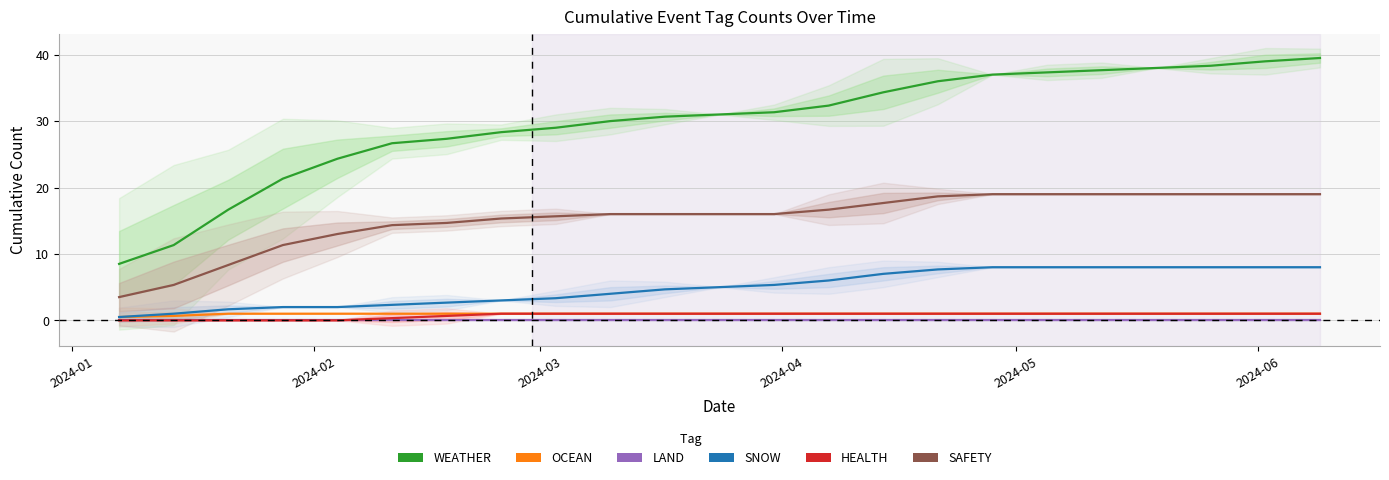

How many categories are shown in the chart?

23